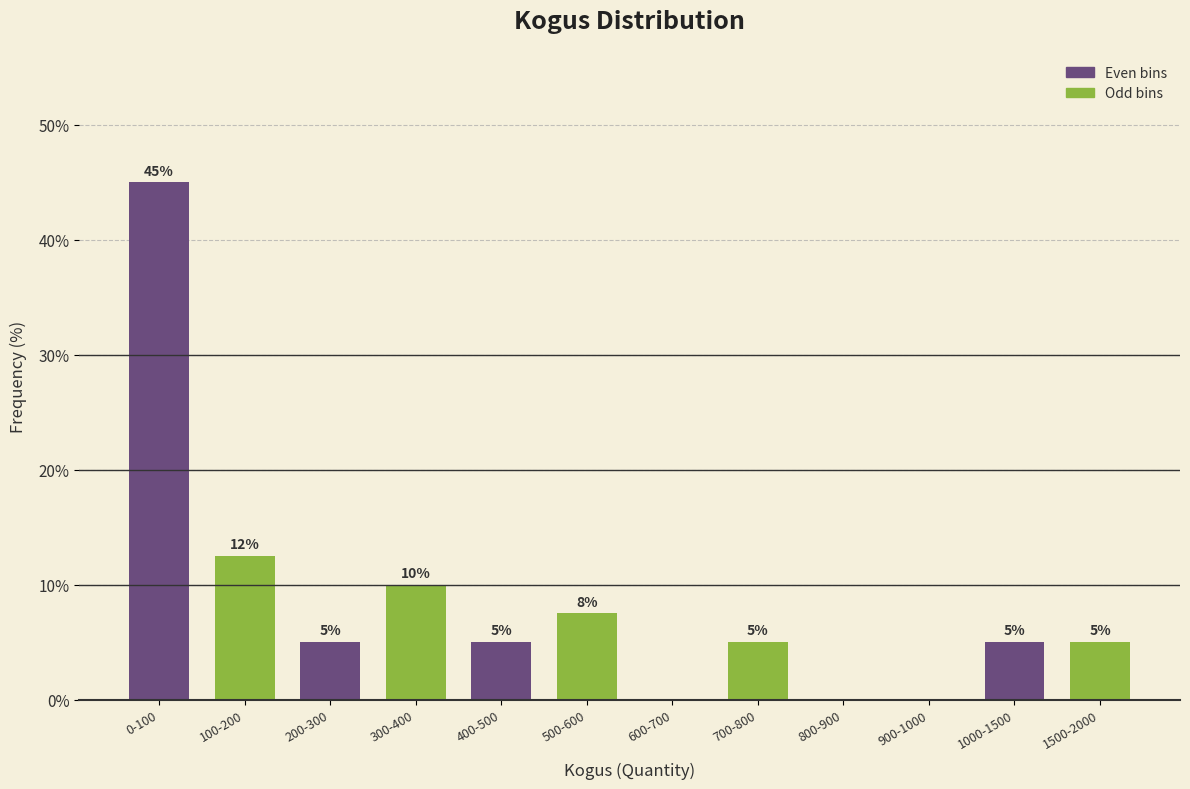

What is the sum of all values?

100.0